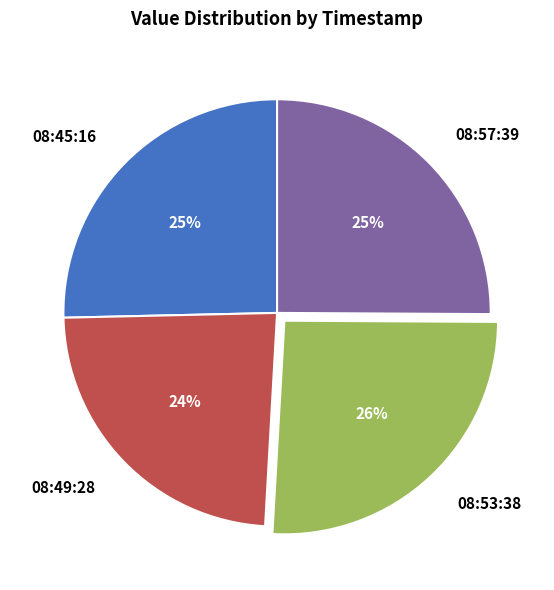

To the nearest percent, what is the average slice percentage?

25%